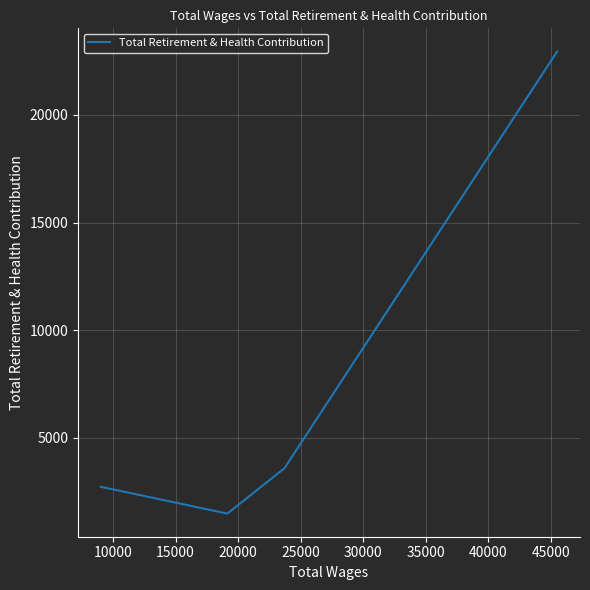

What is the difference between the maximum and second lowest values?

20214